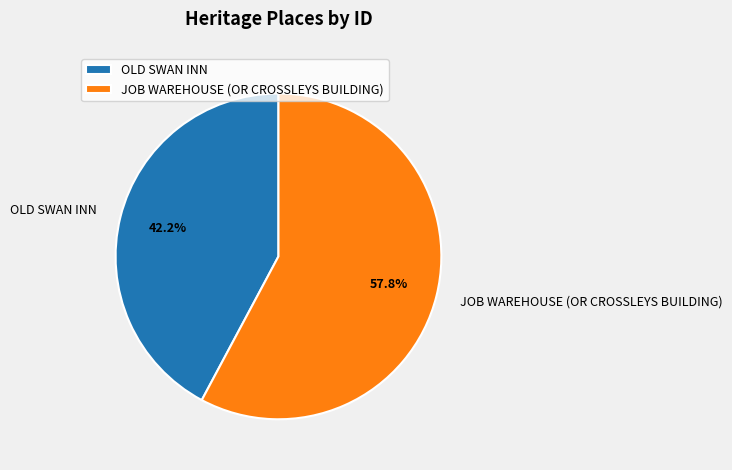

The OLD SWAN INN slice represents 42% of the pie. True or false?

True